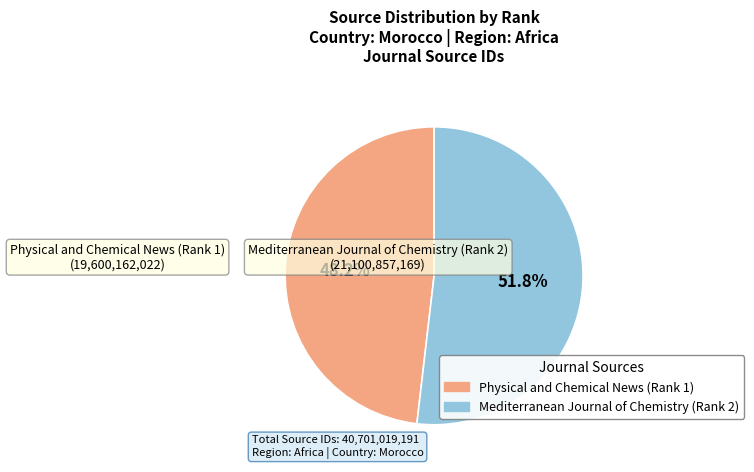

Rank the categories by value from highest to lowest.

Mediterranean Journal of Chemistry (Rank 2), Physical and Chemical News (Rank 1)